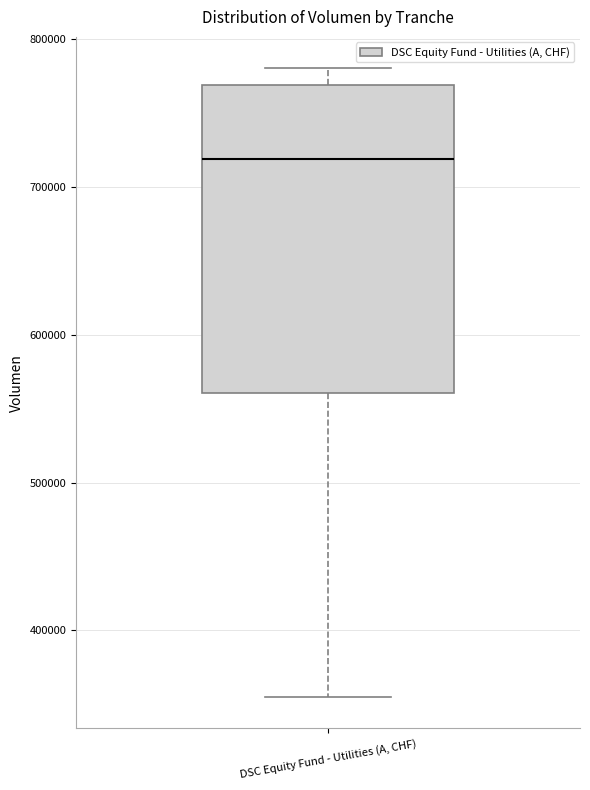

Transcribe this box plot: give where the median line is, the range the box spans, and where the two whiskers end, as read against the y-axis. The values are not printed on the chart, so give them approximately, as read against the axis.

median 720000, box 560000 to 770000, whiskers 350000 to 780000